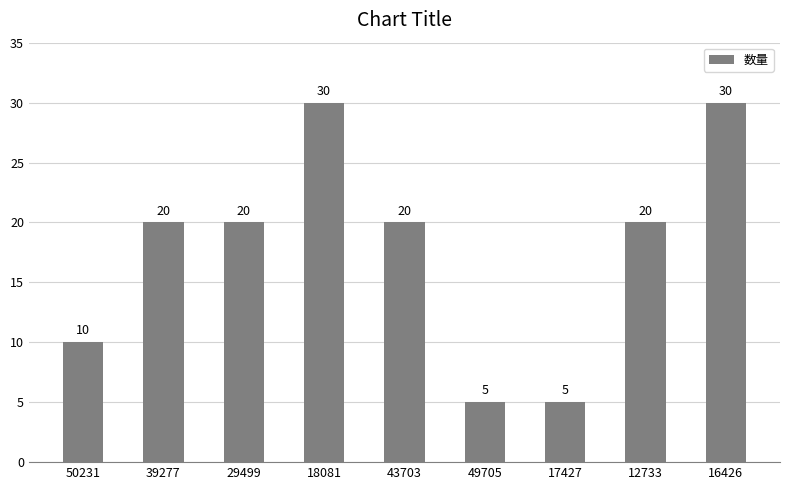

What is the difference between the values at 18081 and 49705?

25